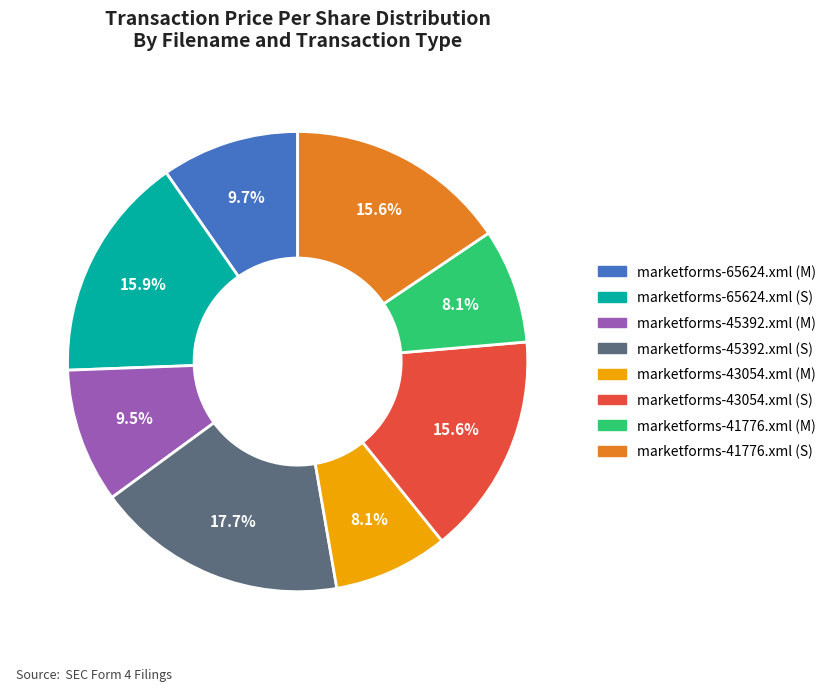

Count the number of slices in the pie.

8